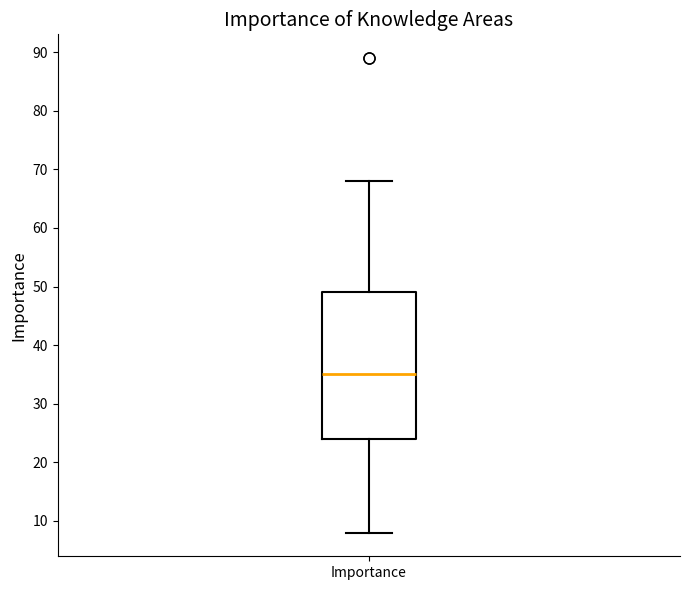

Transcribe this box plot: give where the median line is, the range the box spans, and where the two whiskers end, as read against the y-axis. The values are not printed on the chart, so give them approximately, as read against the axis.

median 35, box 24 to 49, whiskers 8 to 68